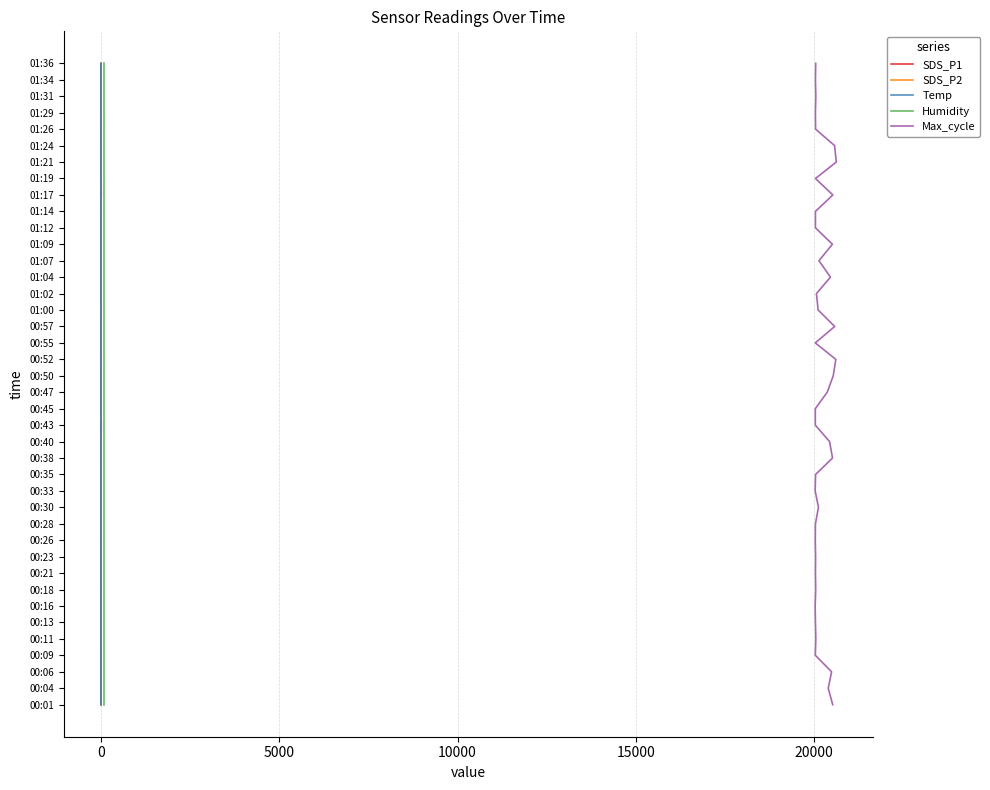

True or false: Temp and SDS_P2 cross at least once.

False